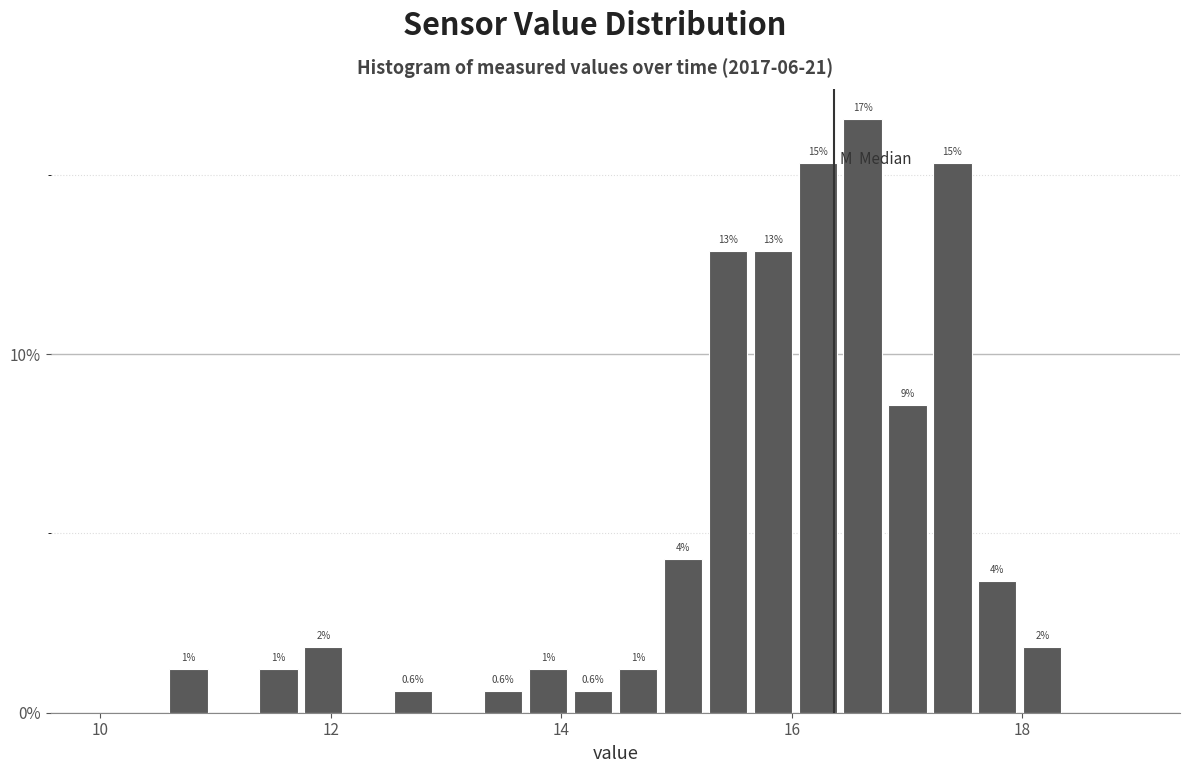

Read against the x-axis, roughly where is the centre of the tallest bar?

16.6